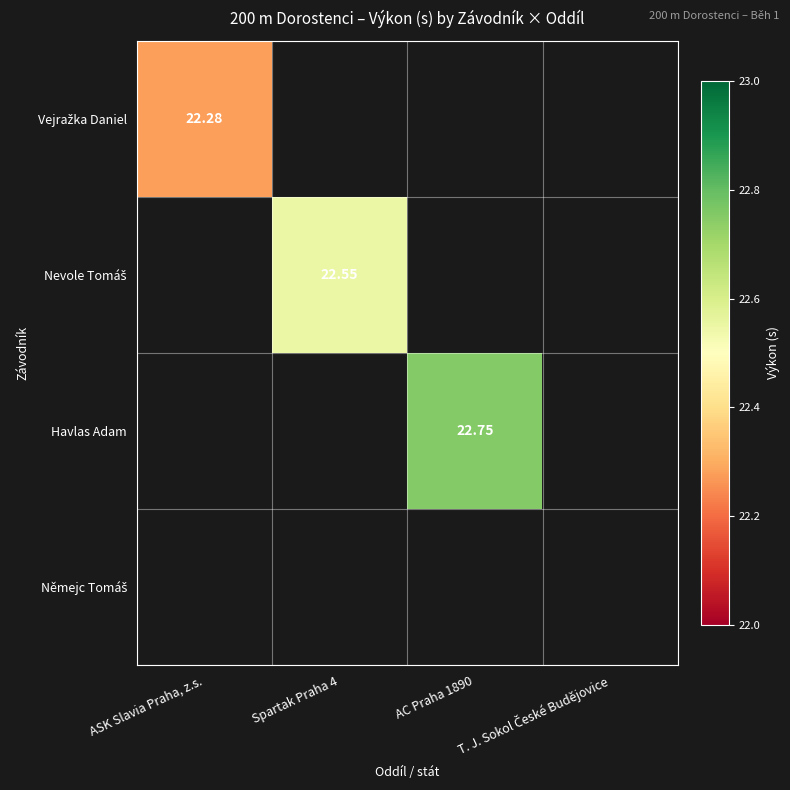

At which label does Havlas Adam first exceed 22?

AC Praha 1890